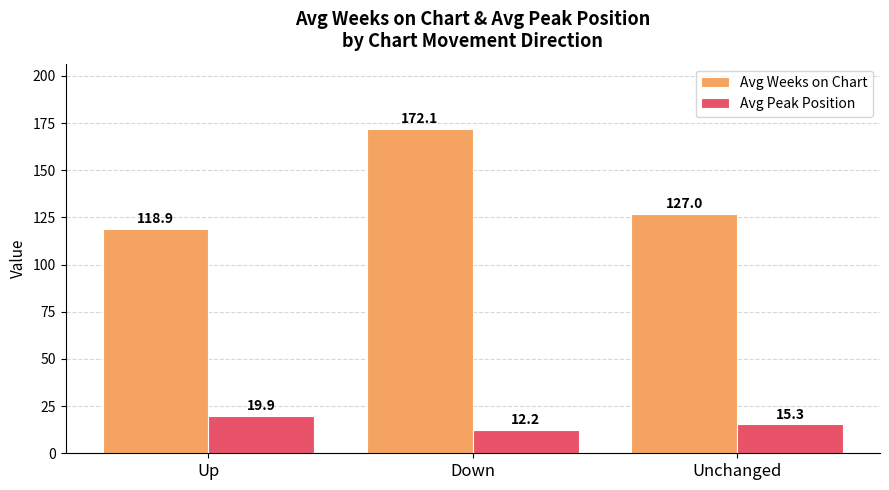

How many values in the Avg Peak Position series are below 15?

1